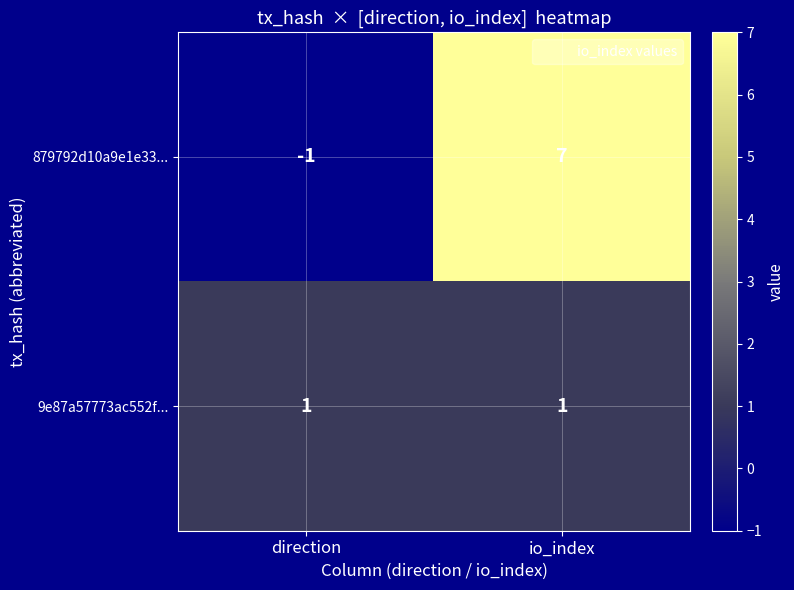

What is the difference between the maximum and minimum values in the 879792d10a9e1e33... series?

8